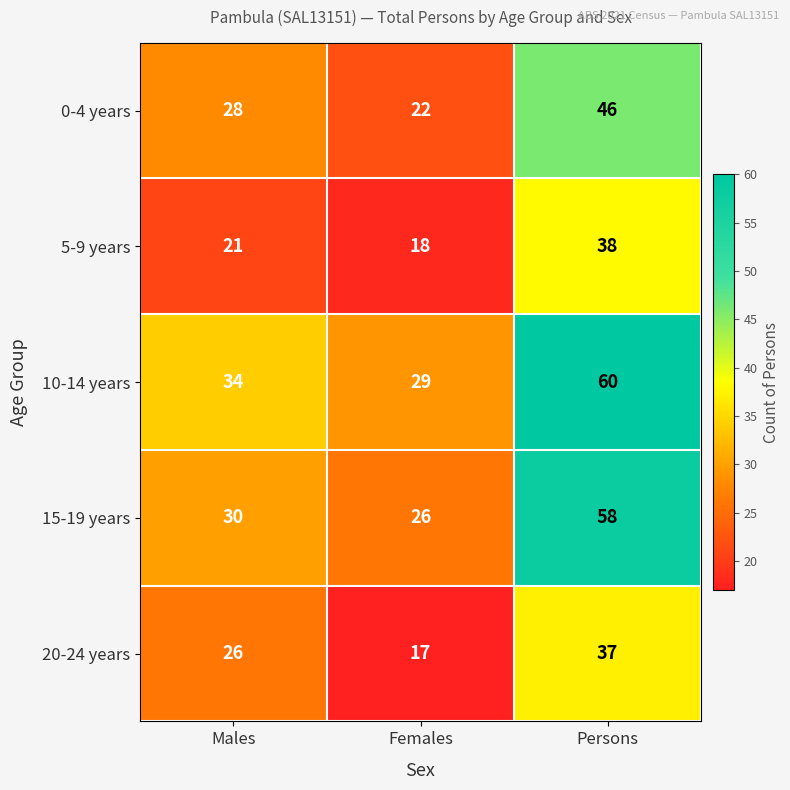

Reading left to right, list all the values displayed in this chart.

0-4 years: 28	22	46
5-9 years: 21	18	38
10-14 years: 34	29	60
15-19 years: 30	26	58
20-24 years: 26	17	37